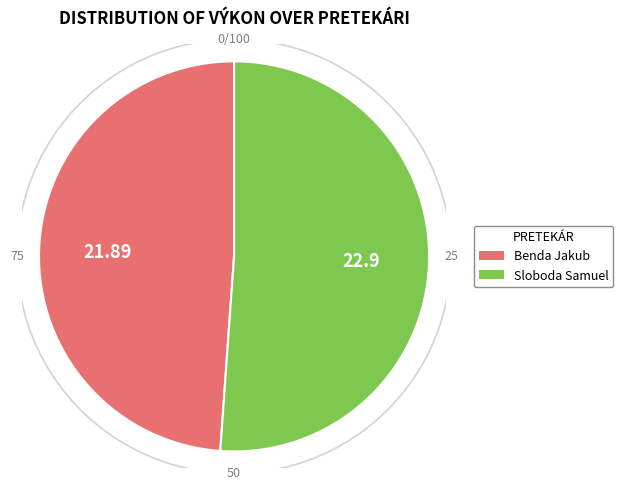

Between Sloboda Samuel and Benda Jakub, which is larger?

Sloboda Samuel